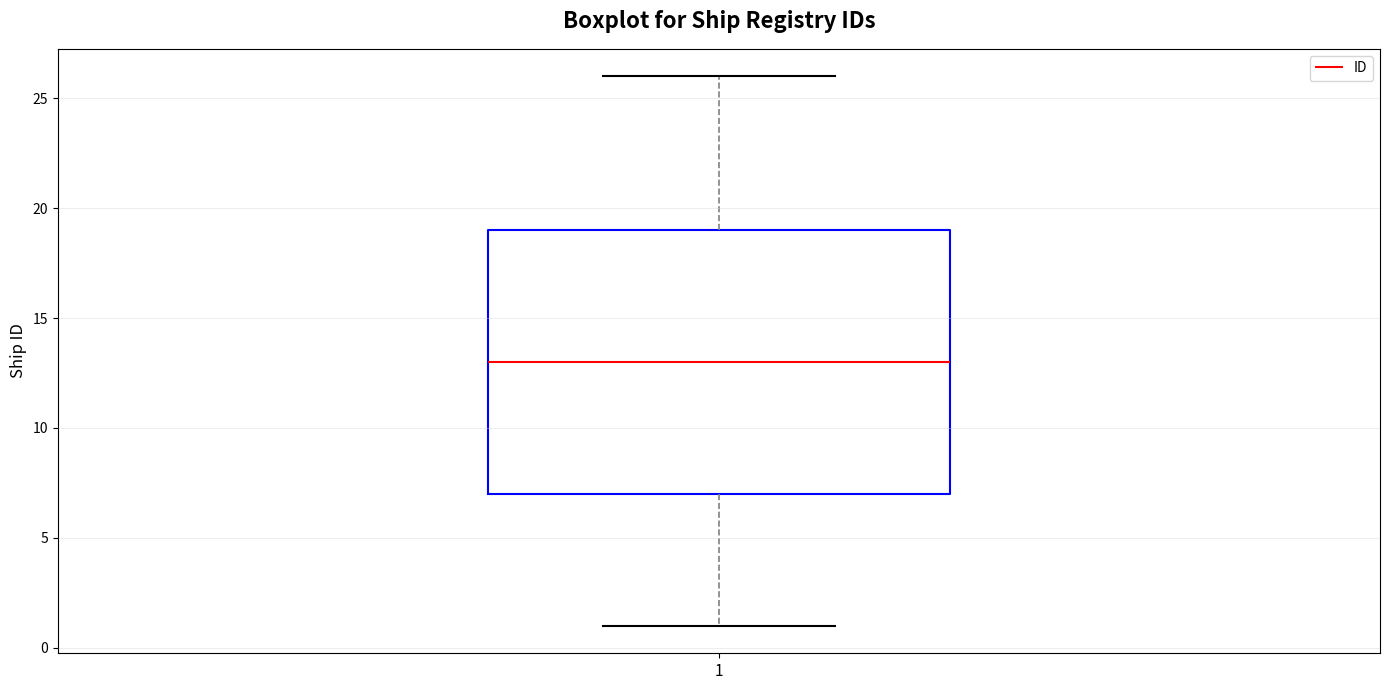

Transcribe this box plot: give where the median line is, the range the box spans, and where the two whiskers end, as read against the y-axis. The values are not printed on the chart, so give them approximately, as read against the axis.

median 13, box 7 to 19, whiskers 1 to 26